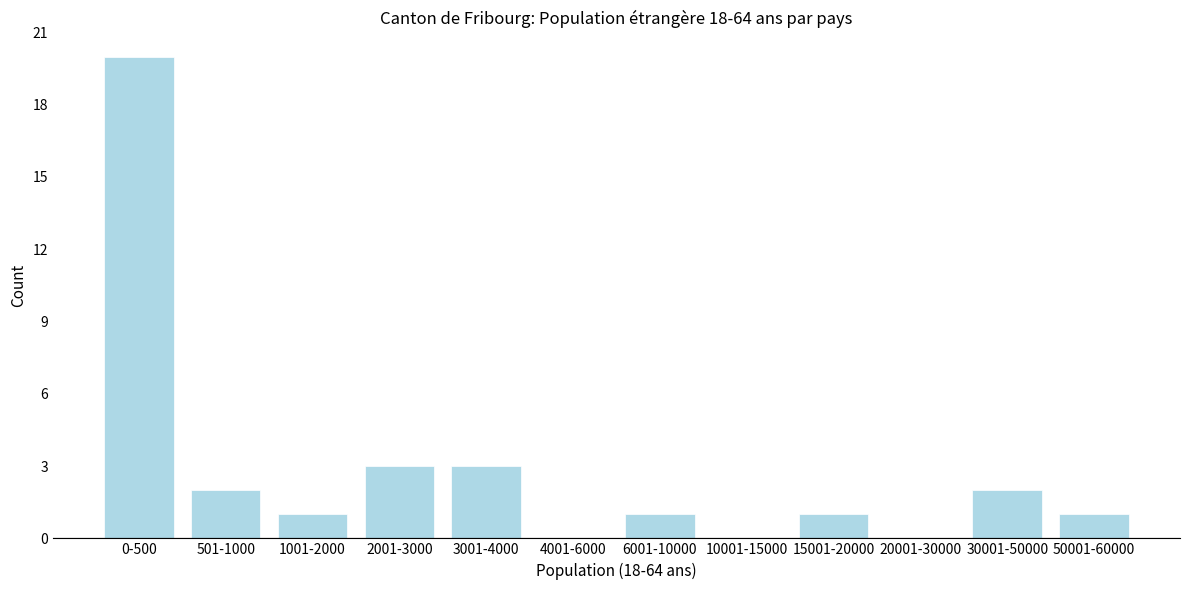

Reading right to left, extract all data points from this chart.

50001-60000=1	30001-50000=2	20001-30000=0	15001-20000=1	10001-15000=0	6001-10000=1	4001-6000=0	3001-4000=3	2001-3000=3	1001-2000=1	501-1000=2	0-500=20